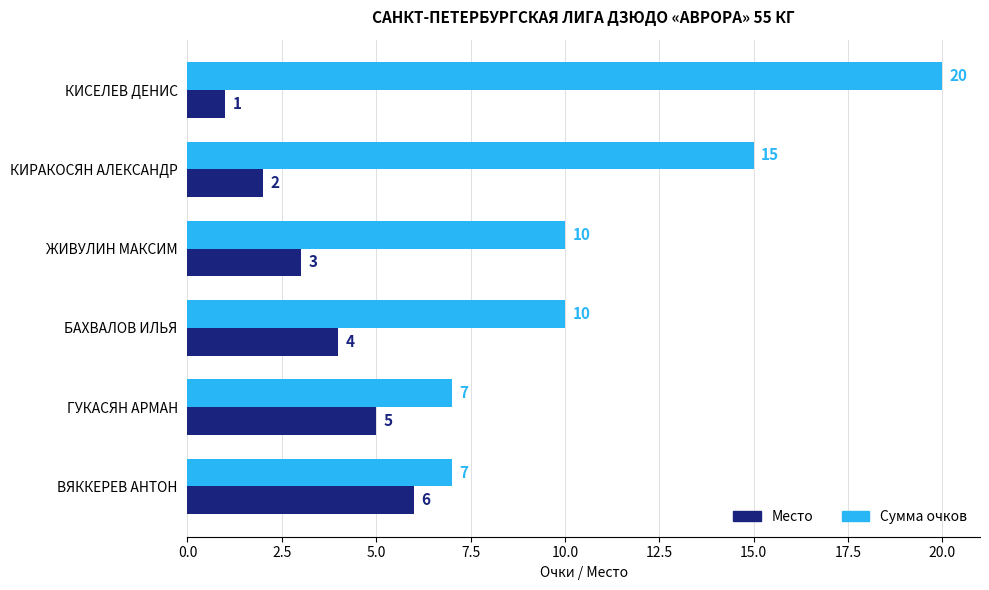

What are all the series names shown in the legend?

Место, Сумма очков